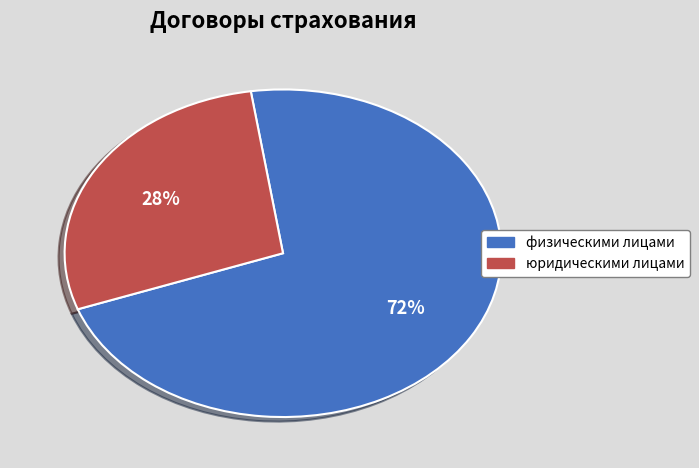

To the nearest percent, what is the difference between the юридическими лицами and физическими лицами slice percentages?

44%